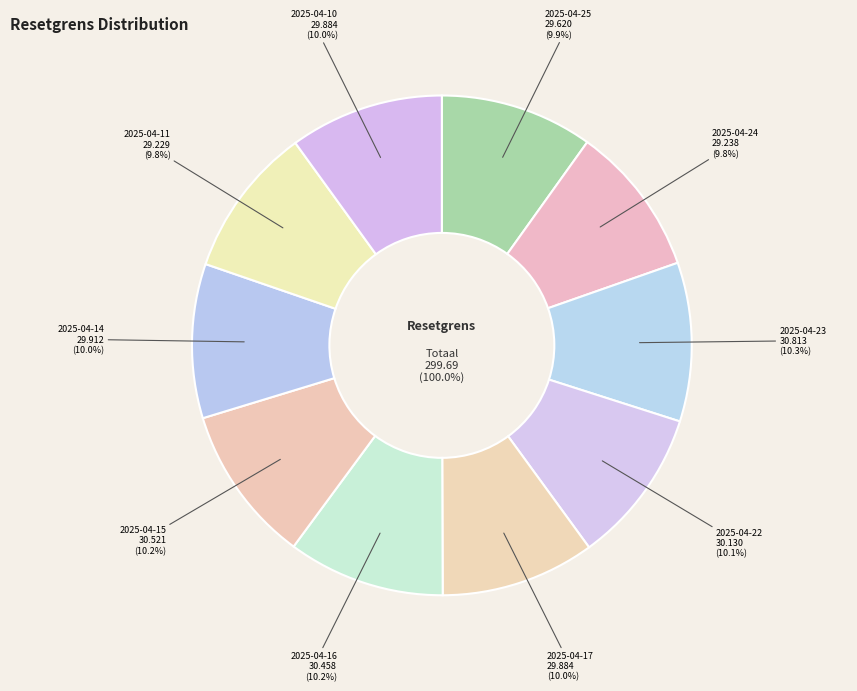

How many slices are in this pie chart?

10